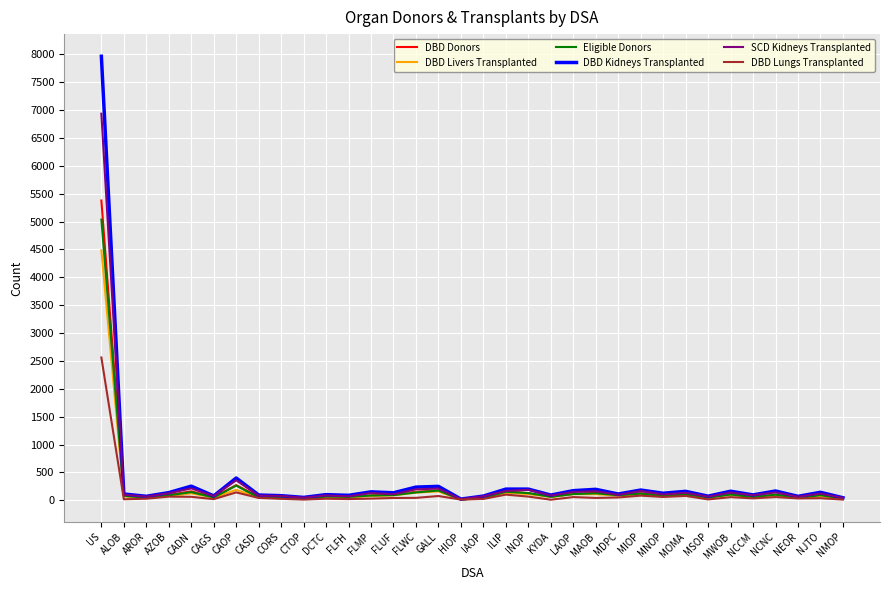

What is the highest value of the Eligible Donors series?

5037